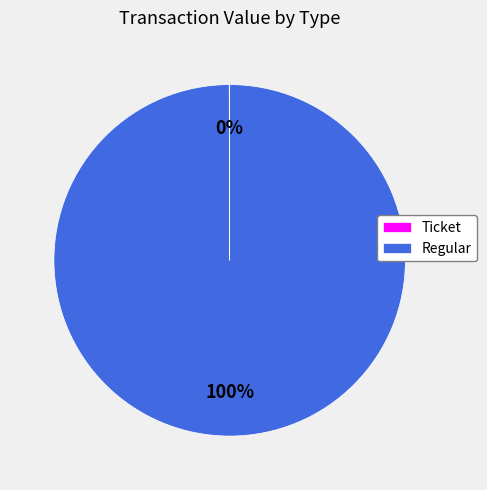

To the nearest percent, what is the difference between the largest and smallest slice percentages?

100%